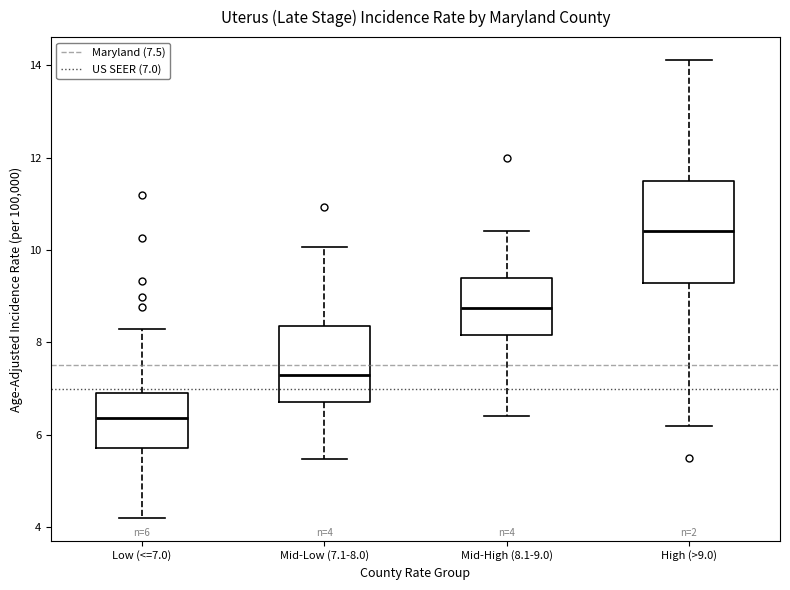

Comparing the boxes themselves (not the whiskers), which one is the tallest?

High (>9.0)